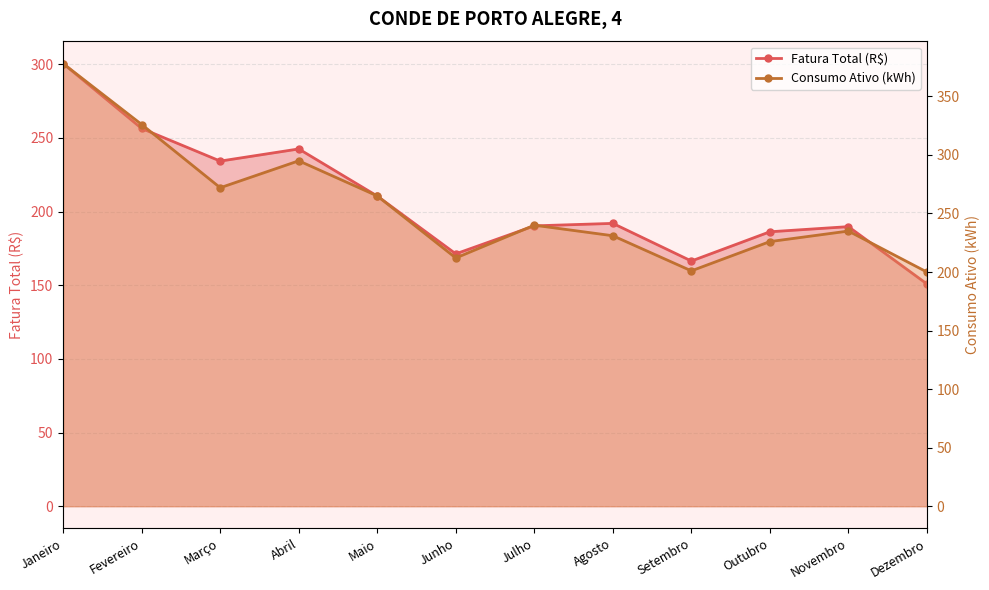

Which series has the largest total across all categories?

Consumo Ativo (kWh)